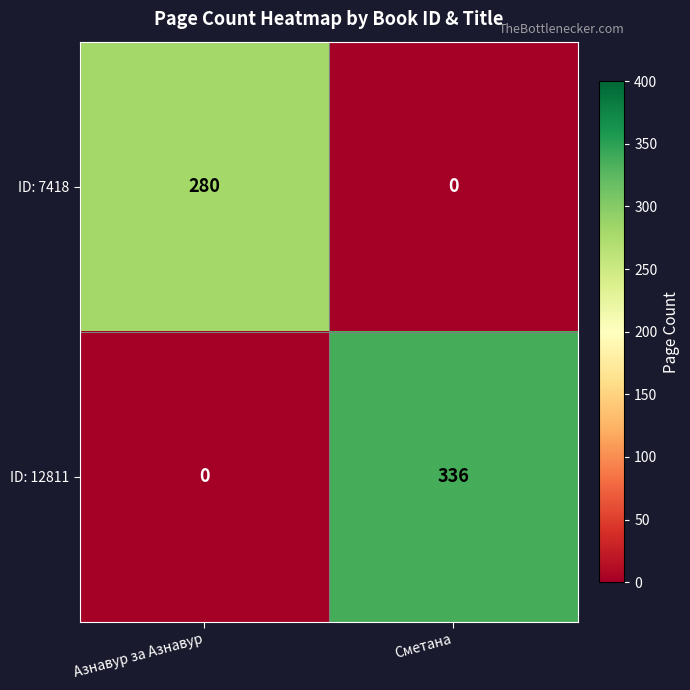

Which series has the largest total across all categories?

ID: 12811